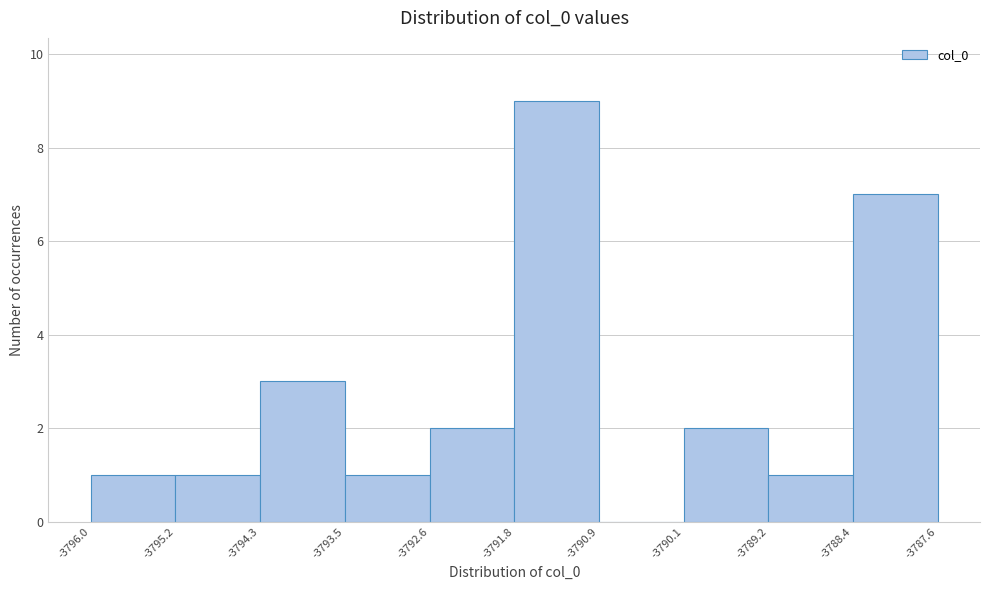

Which range on the x-axis has the tallest bar?

-3791.8 to -3790.9